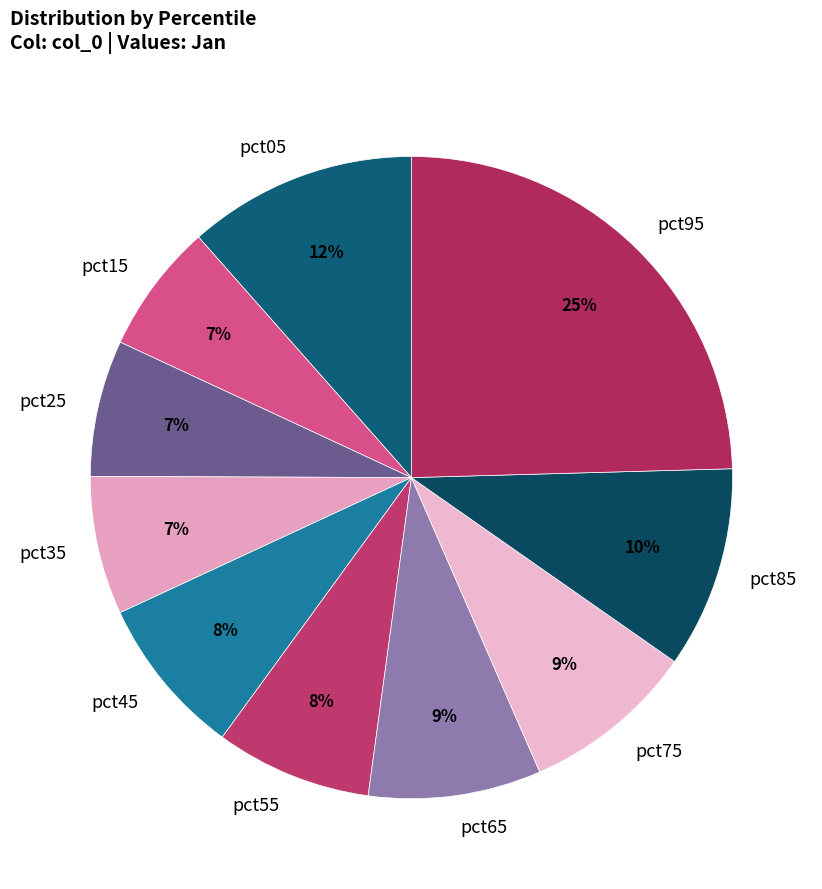

Which category has the biggest portion of the pie?

pct95